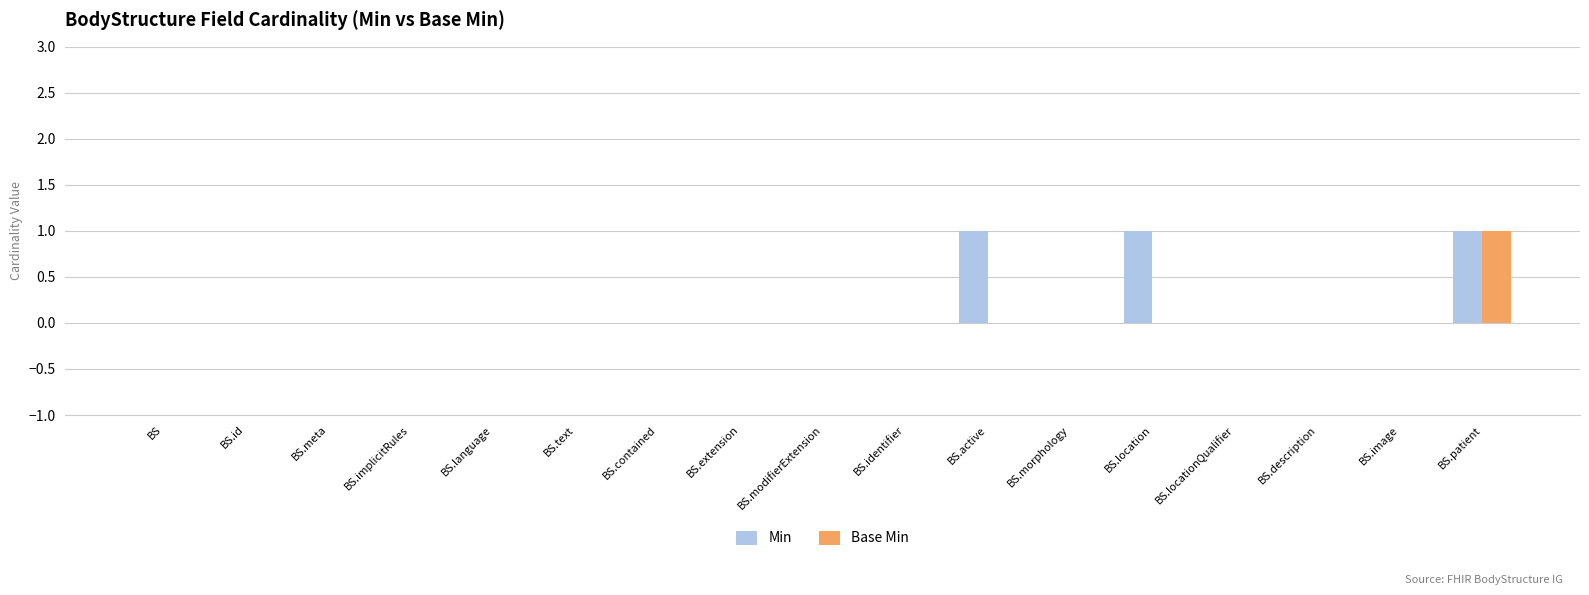

The Min series shows 0 at BS.description. True or false?

True